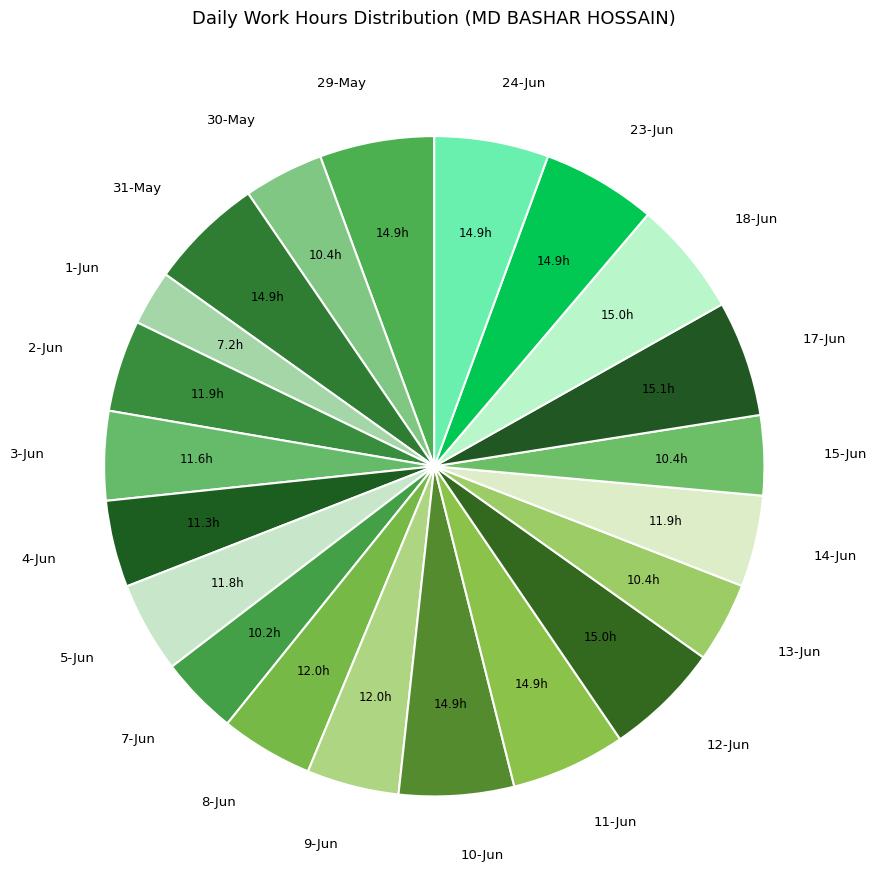

How many slices are in this pie chart?

21